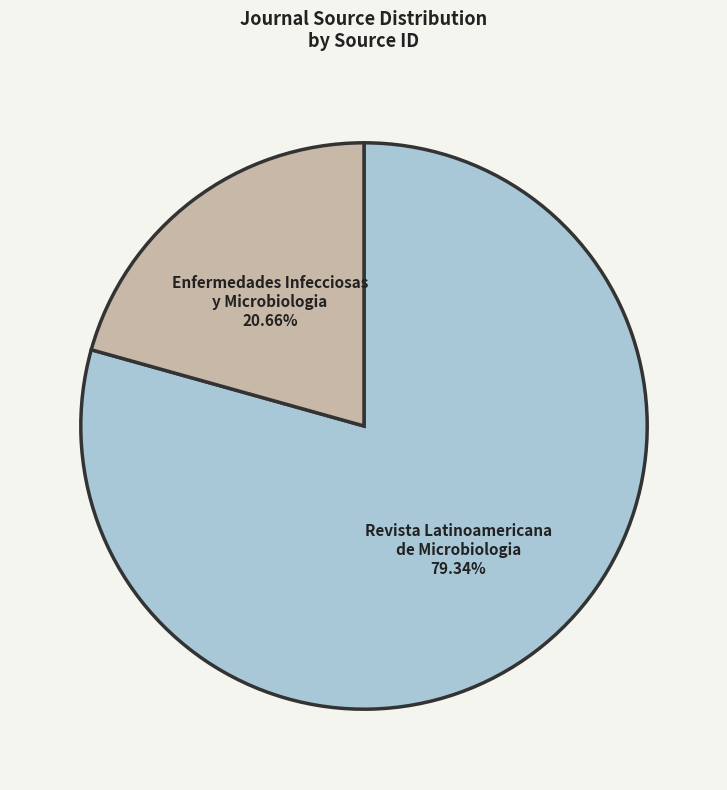

Does any single category account for the majority?

Yes